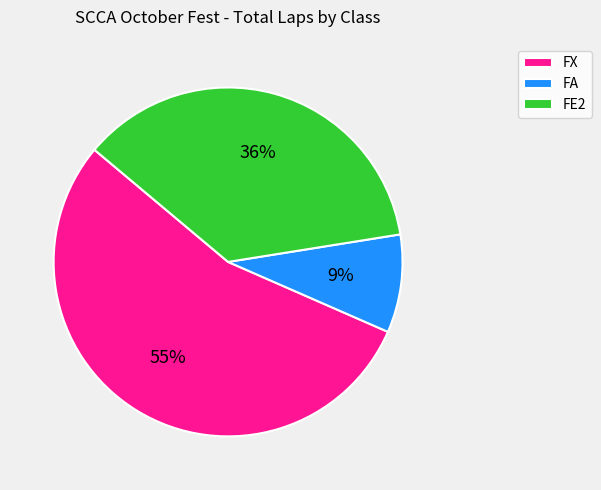

The FX slice represents 46% of the pie. True or false?

False